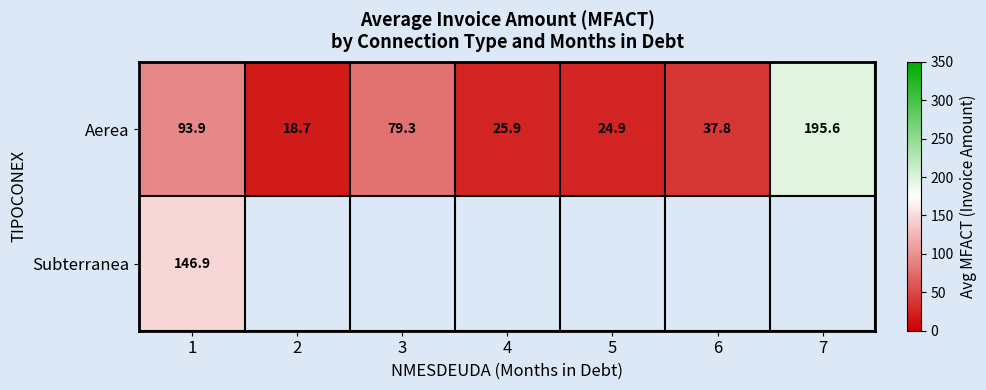

Rank the series at 2 from lowest to highest value.

Aerea, Subterranea